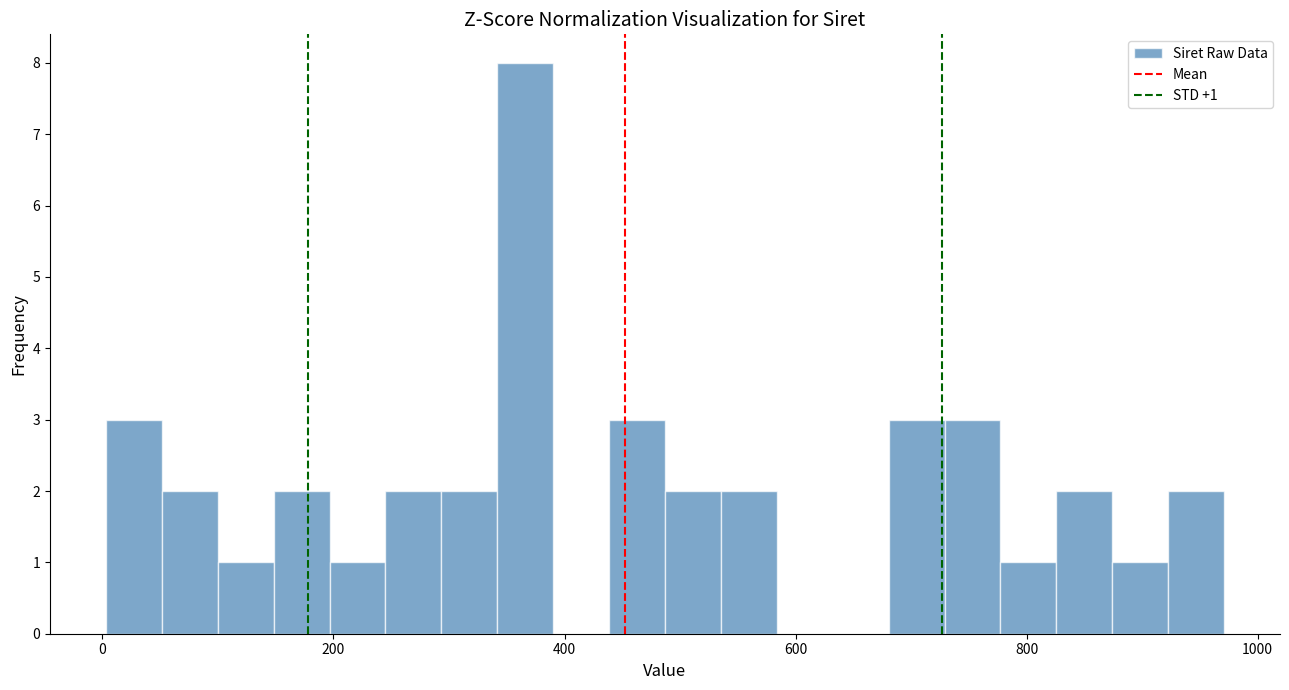

Around what value on the x-axis is the tallest bar? Give the approximate position of its centre, as read against the axis.

360